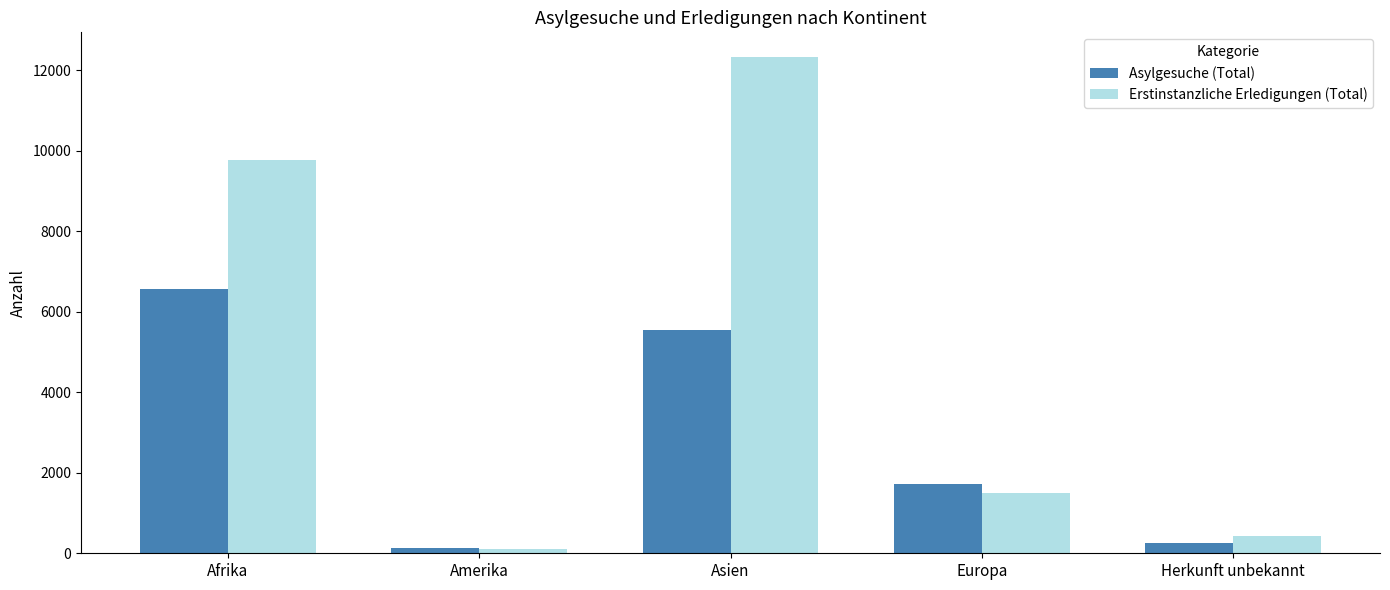

Reading right to left, transcribe all the data shown in this chart.

Asylgesuche (Total): Herkunft unbekannt=246	Europa=1725	Asien=5558	Amerika=135	Afrika=6566
Erstinstanzliche Erledigungen (Total): Herkunft unbekannt=435	Europa=1502	Asien=12327	Amerika=106	Afrika=9783